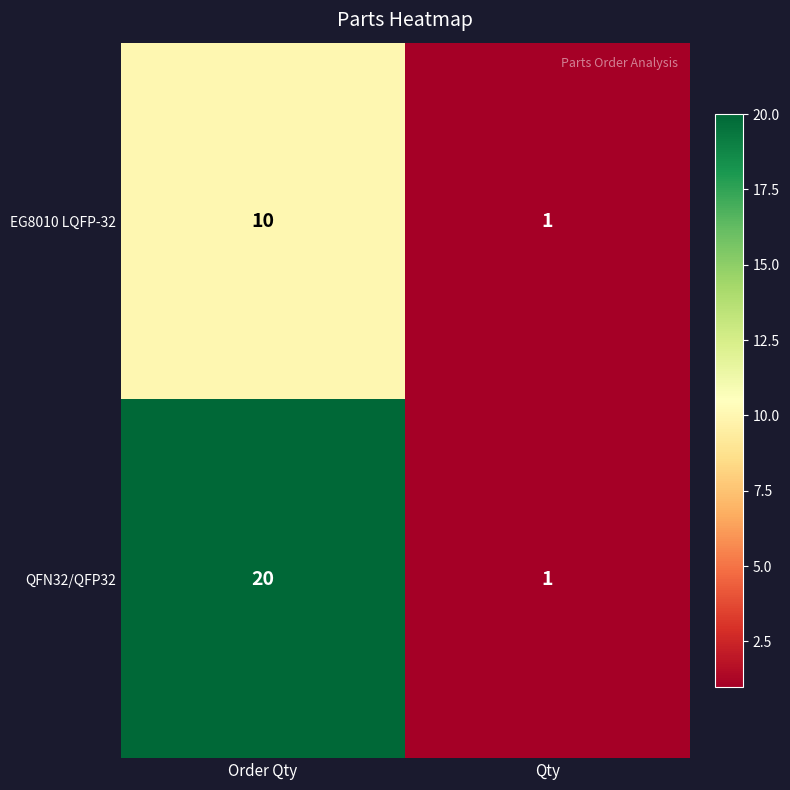

At which category is the sum across all series the highest?

Order Qty